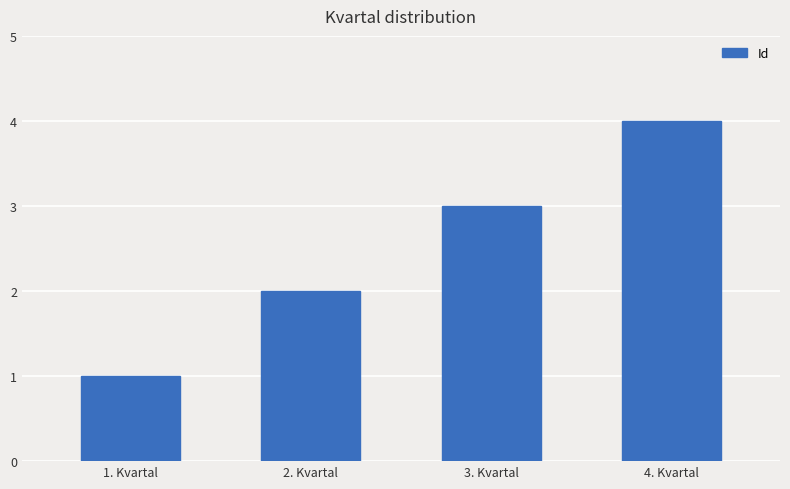

How many values are between 2 and 4?

3